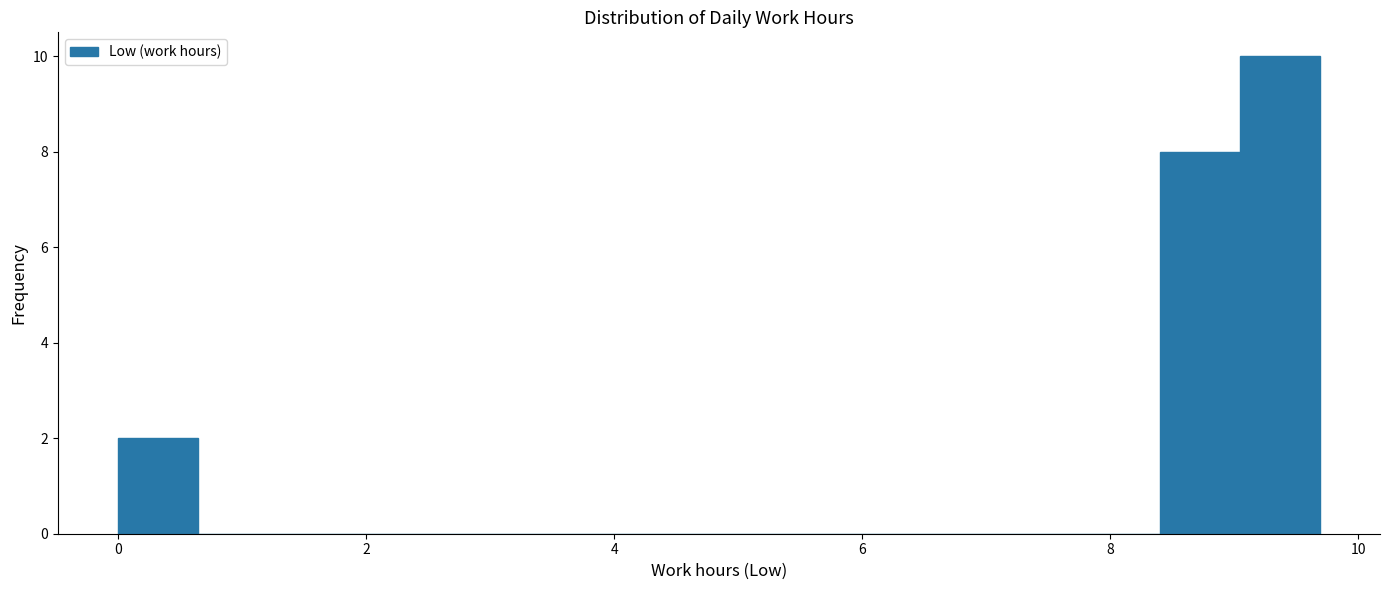

Around what value on the x-axis is the tallest bar? Give the approximate position of its centre, as read against the axis.

9.4